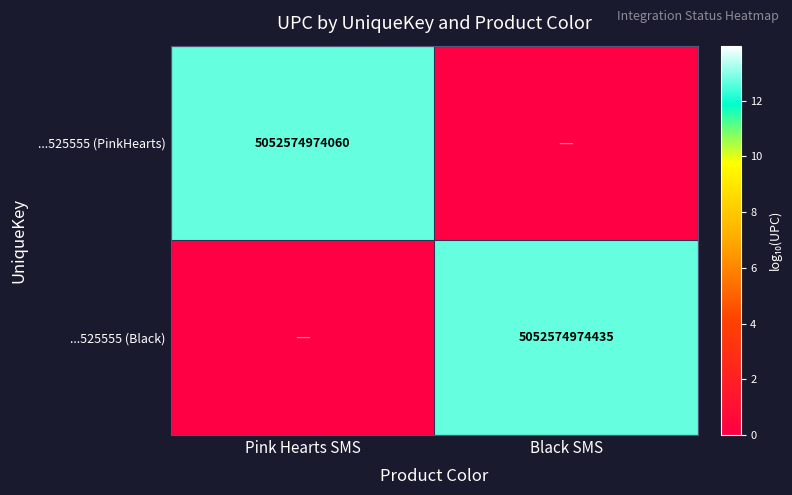

The ...525555 (Black) series shows 3374550181702 at Black SMS. True or false?

False